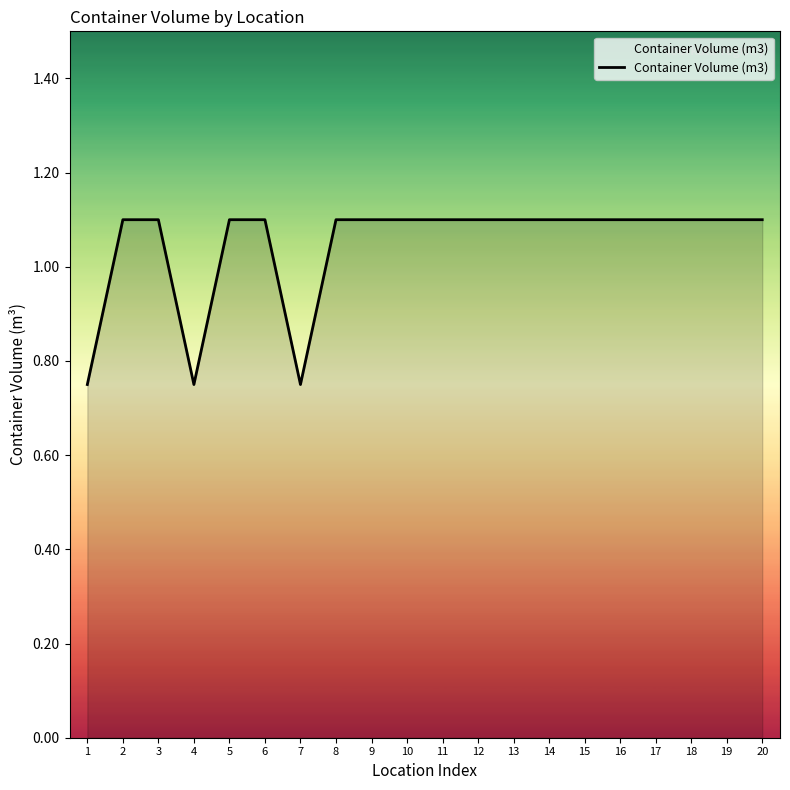

How many values are between 1 and 2?

17